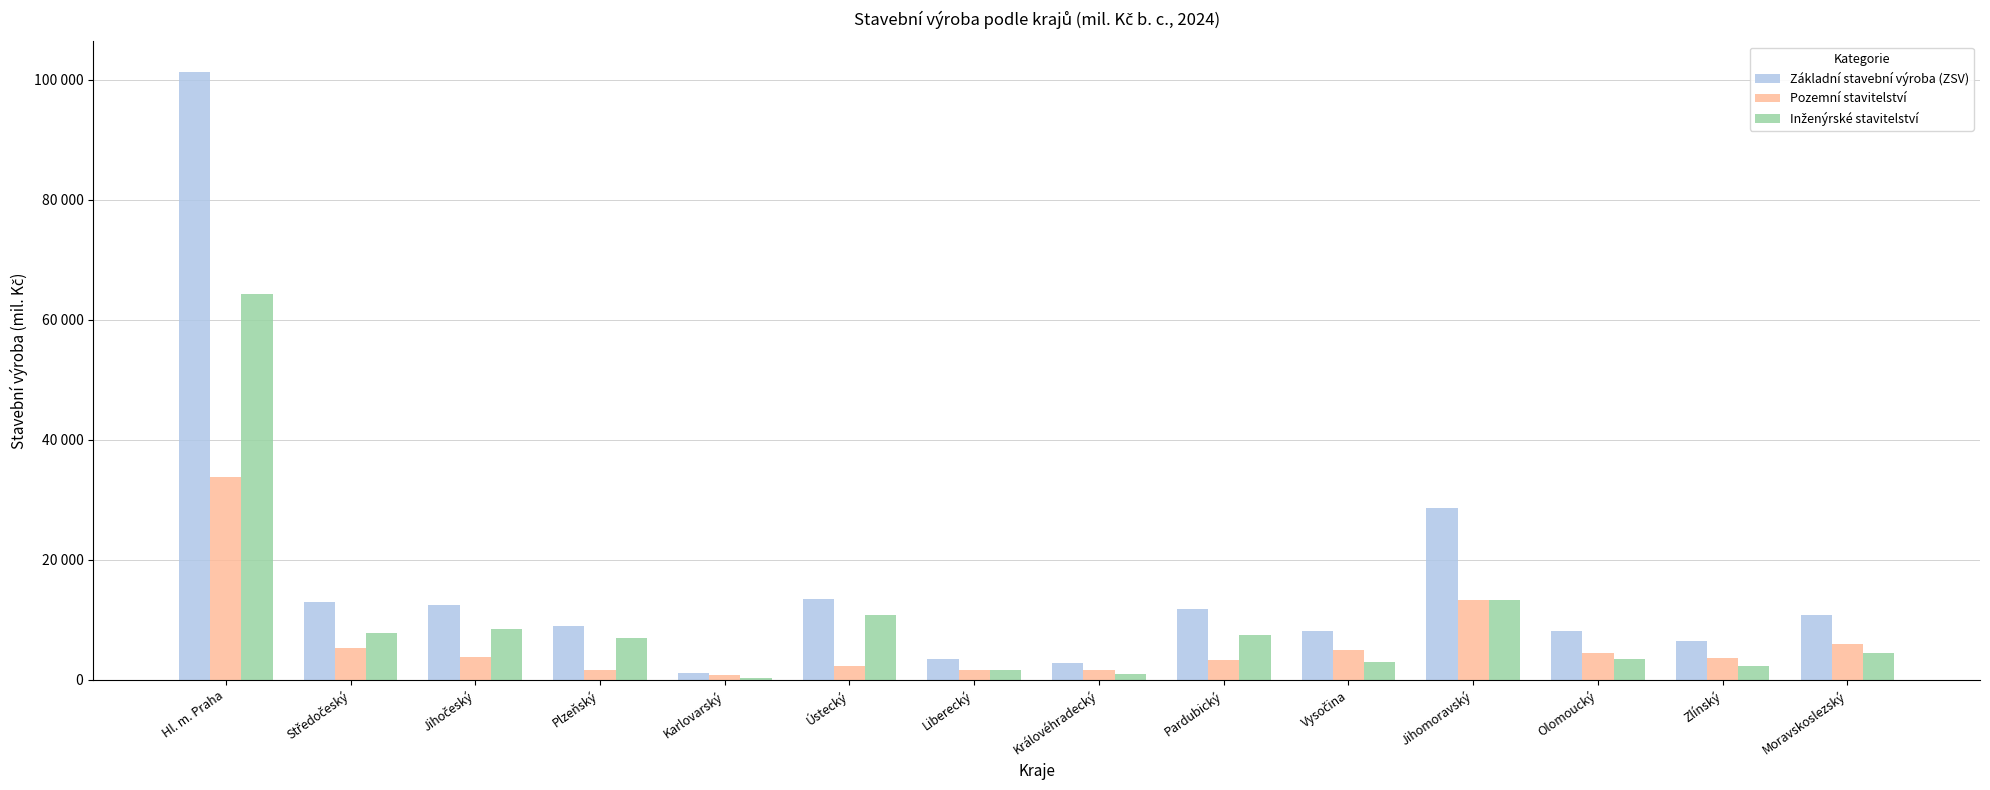

At how many categories does at least one series exceed 1237?

13